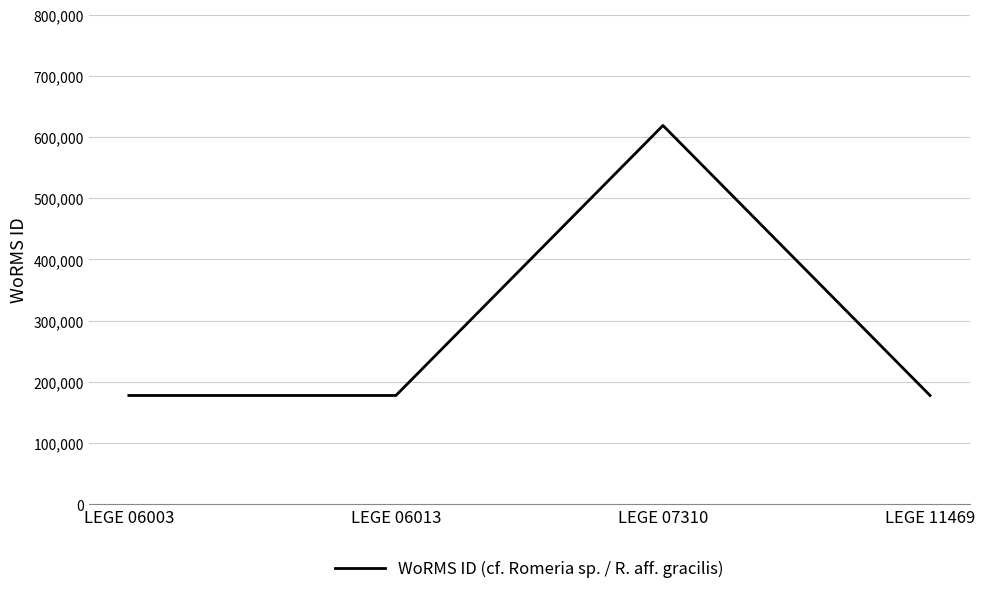

Count the number of data series in this chart.

1